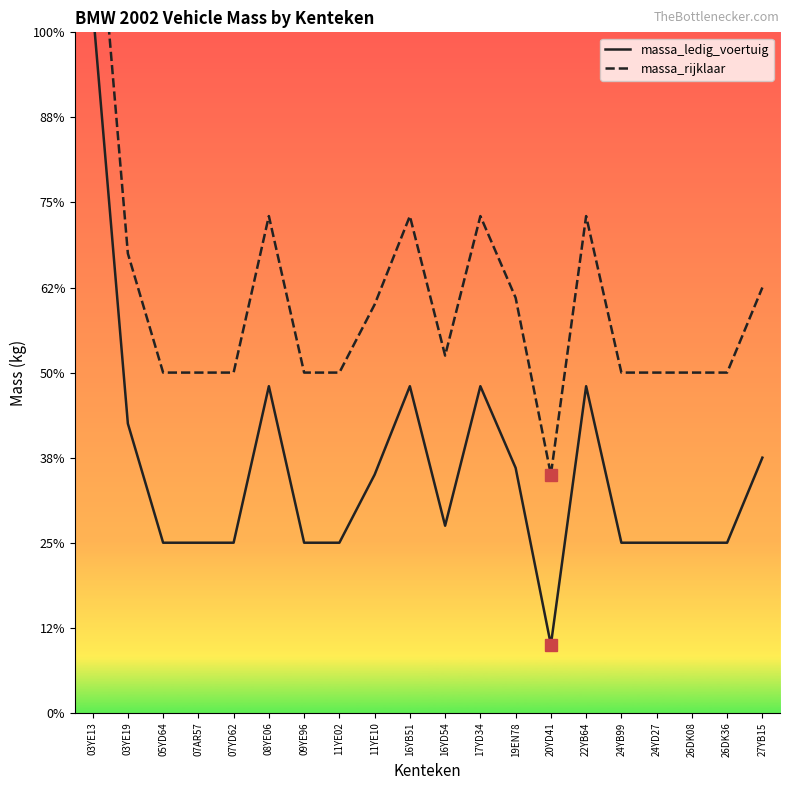

Which category has the lowest value in the massa_ledig_voertuig series?

20YD41